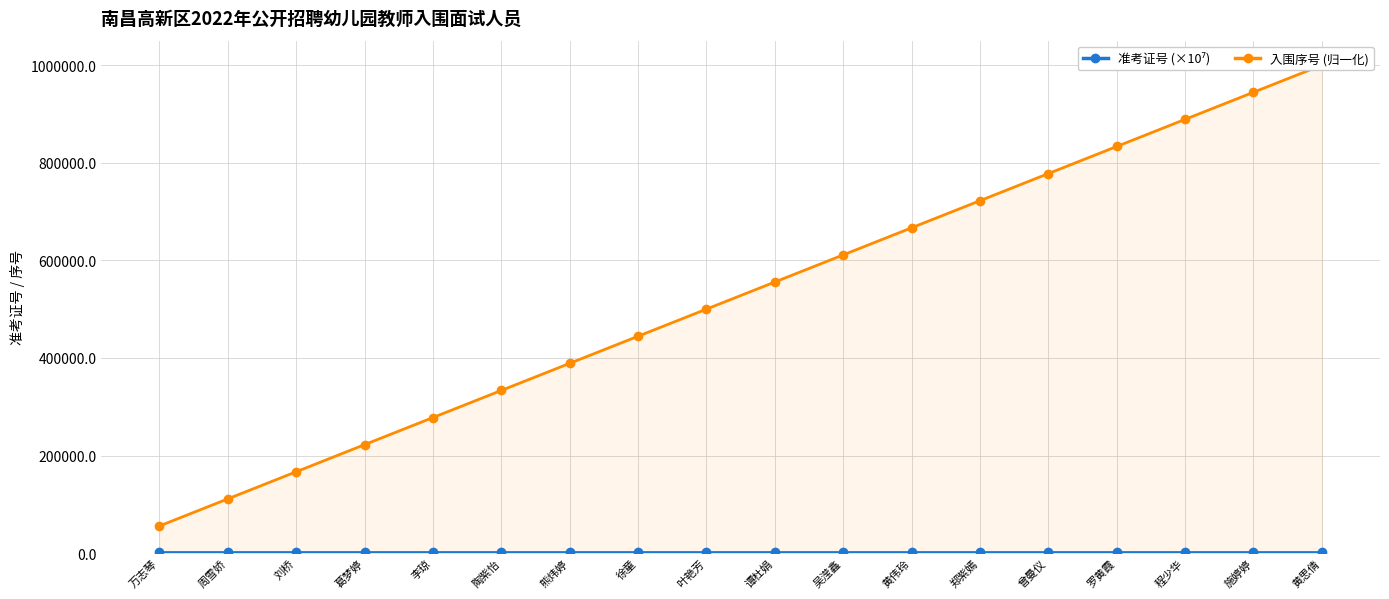

Where is 入围序号 (归一化) nearest to the value 527777?

叶艳芳